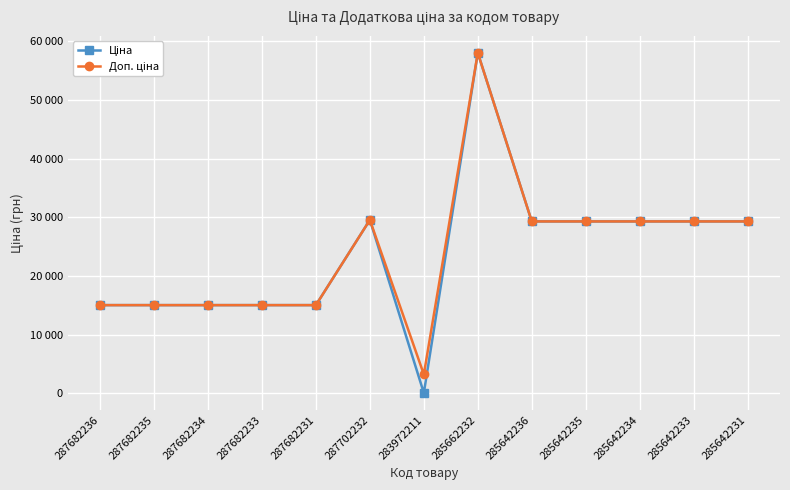

Which series has the widest spread of values?

Ціна